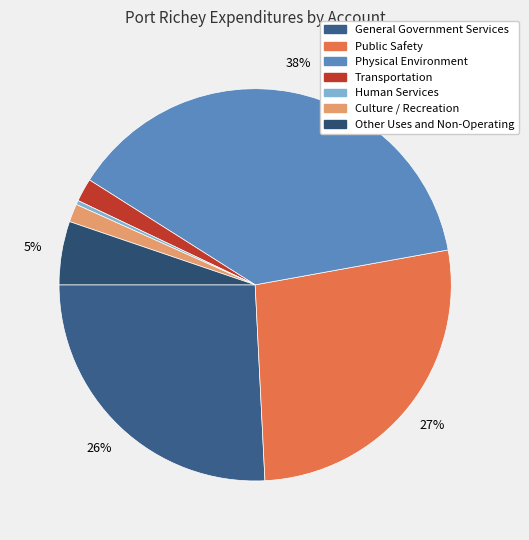

To the nearest percent, what percentage of the pie is Physical Environment?

38%